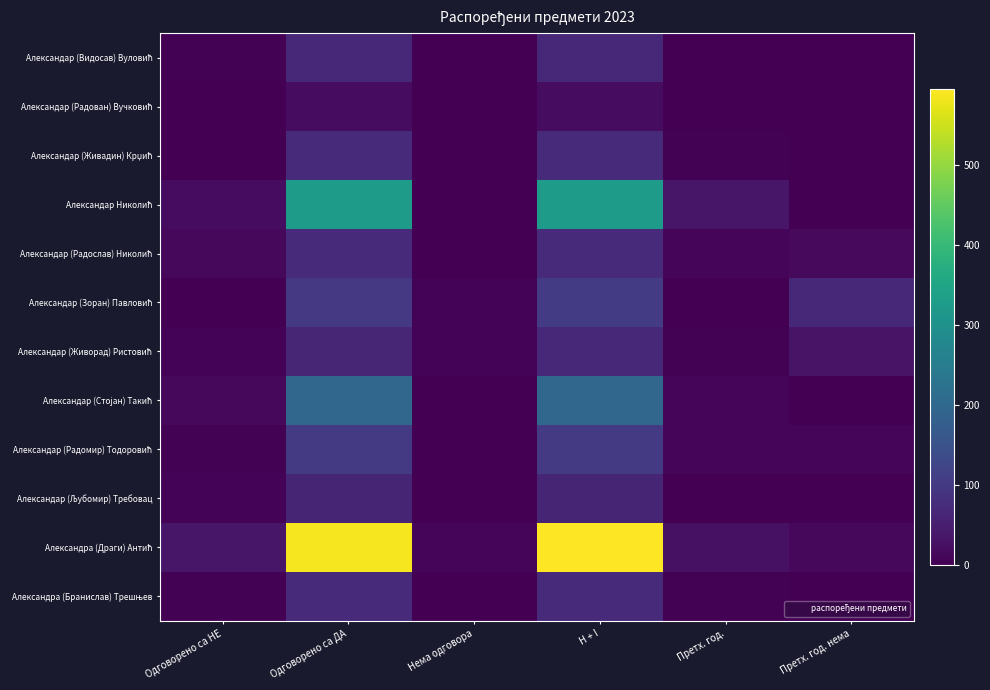

The Александар (Зоран) Павловић series shows 1 at Одговорено са НЕ. True or false?

False